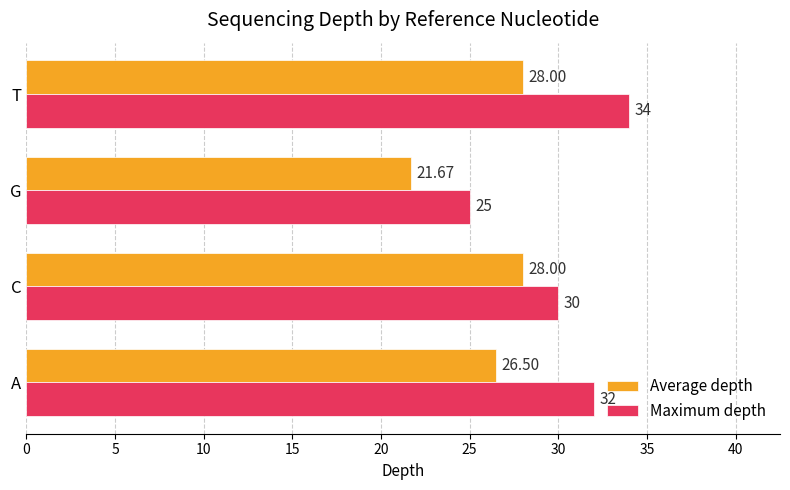

List the series in order of their peak value, lowest first.

Average depth, Maximum depth